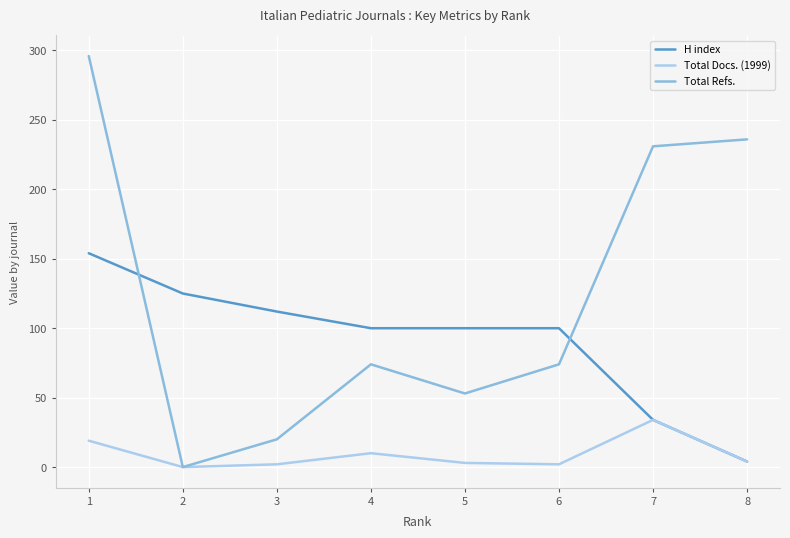

The value of Total Refs. at 2 is 165. True or false?

False